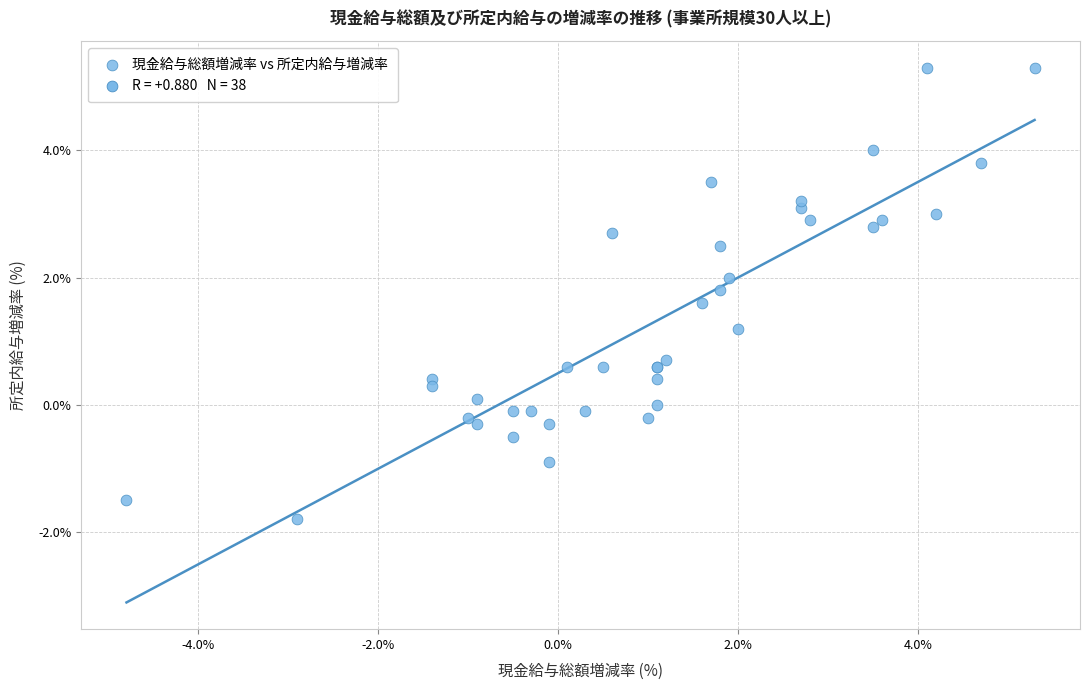

What Y value in the scatter plot is closest to 1?

1.2